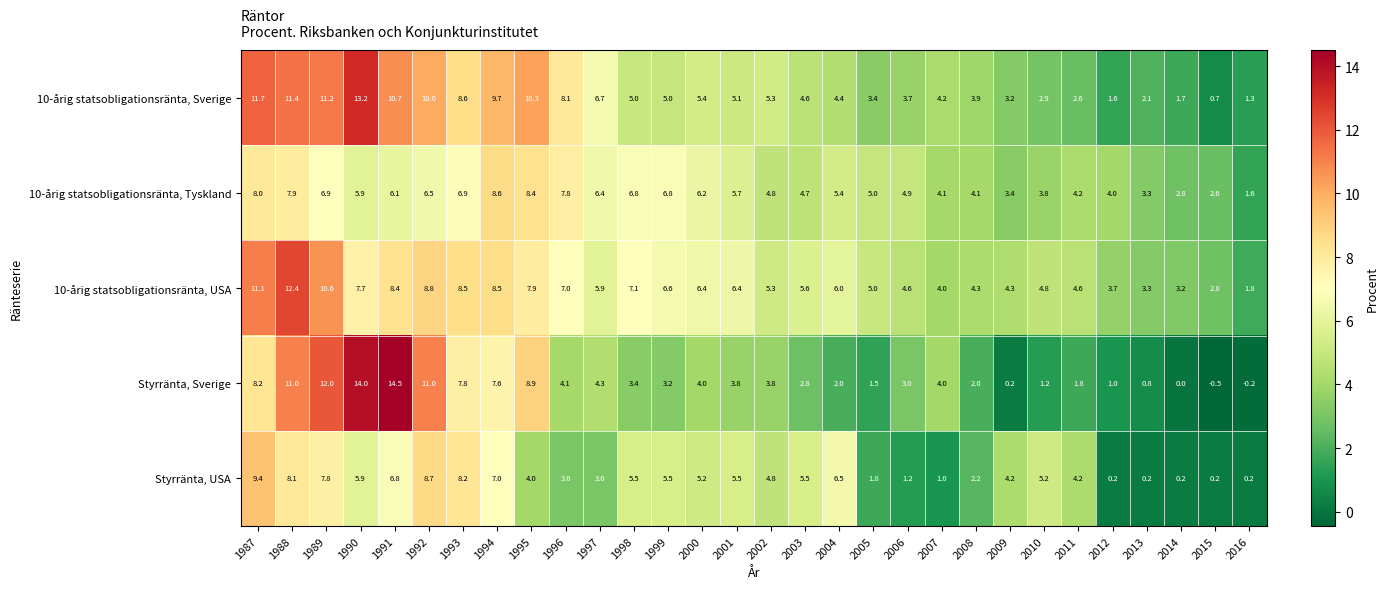

Where does the Styrränta, Sverige series first go above 3?

1987